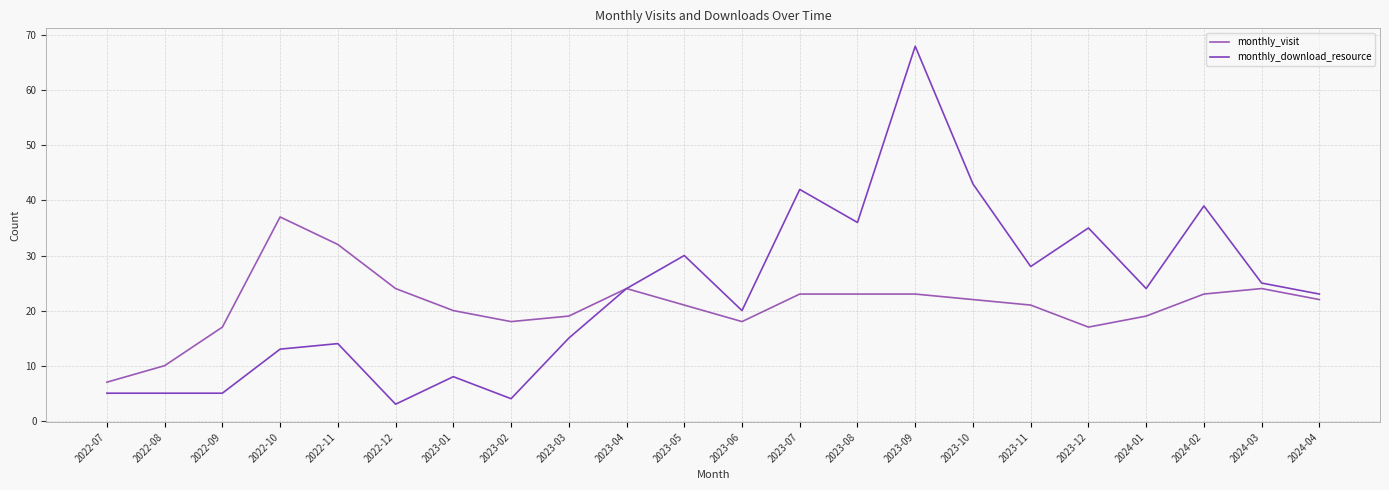

At which category does the chart reach its minimum across all series?

2022-12